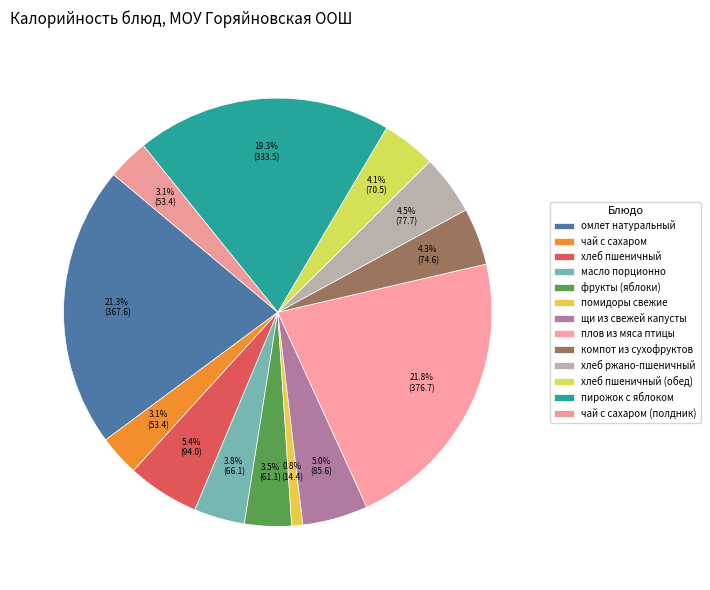

What percentage is NOT represented by помидоры свежие?

99.2%